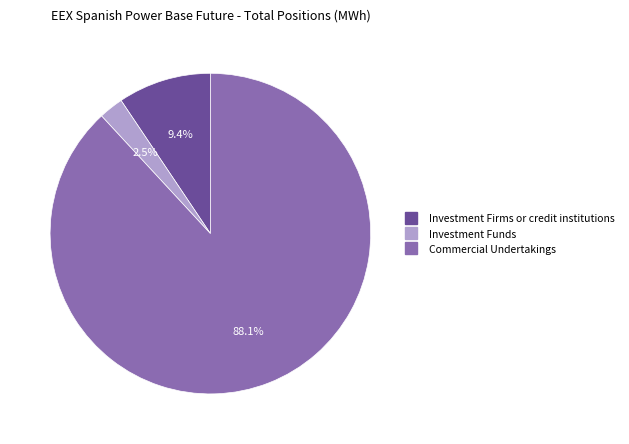

Is there any slice that represents more than half of the pie?

Yes